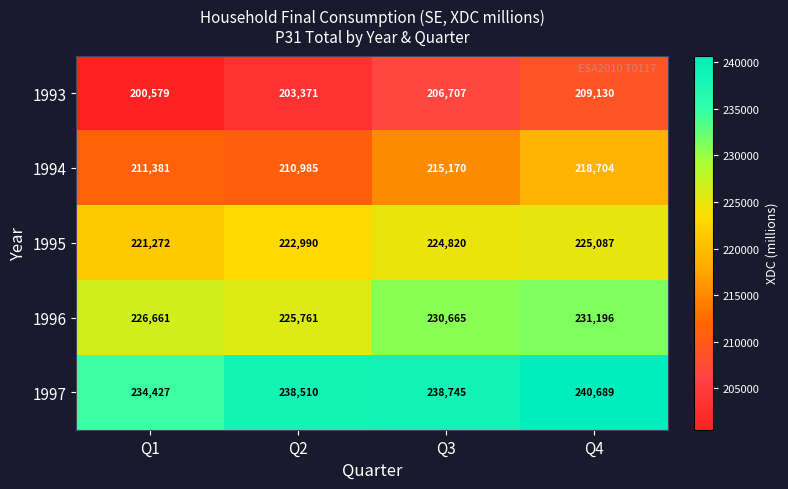

List the labels in order of 1996 value, largest first.

Q4, Q3, Q1, Q2